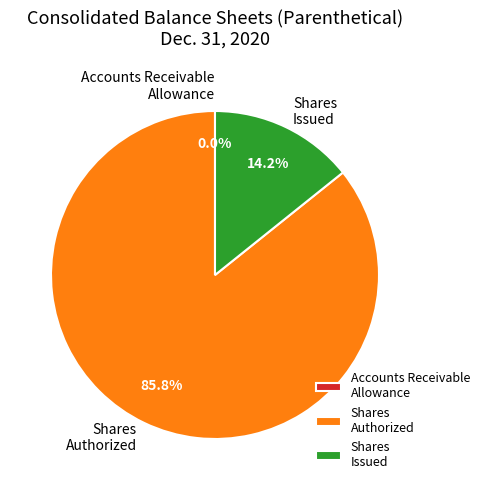

Is Shares Authorized the majority of the pie?

Yes